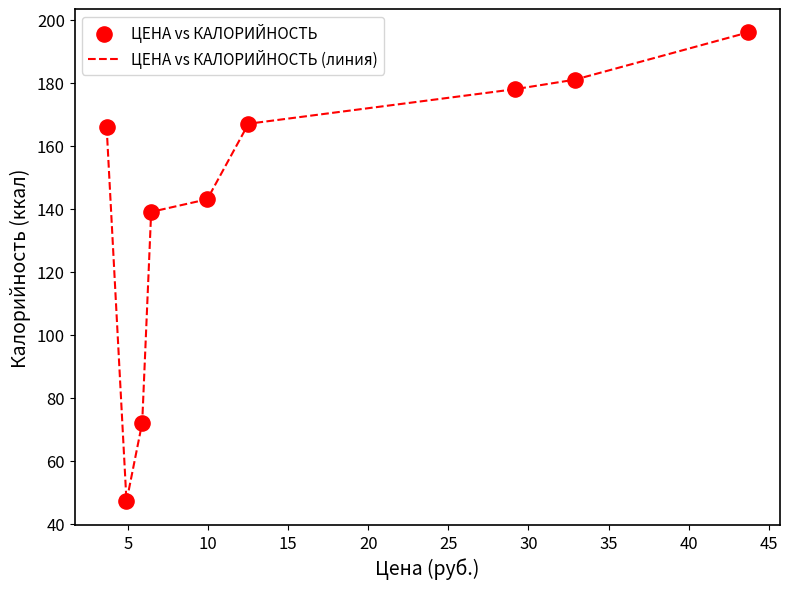

What is the maximum value shown in the chart?

196